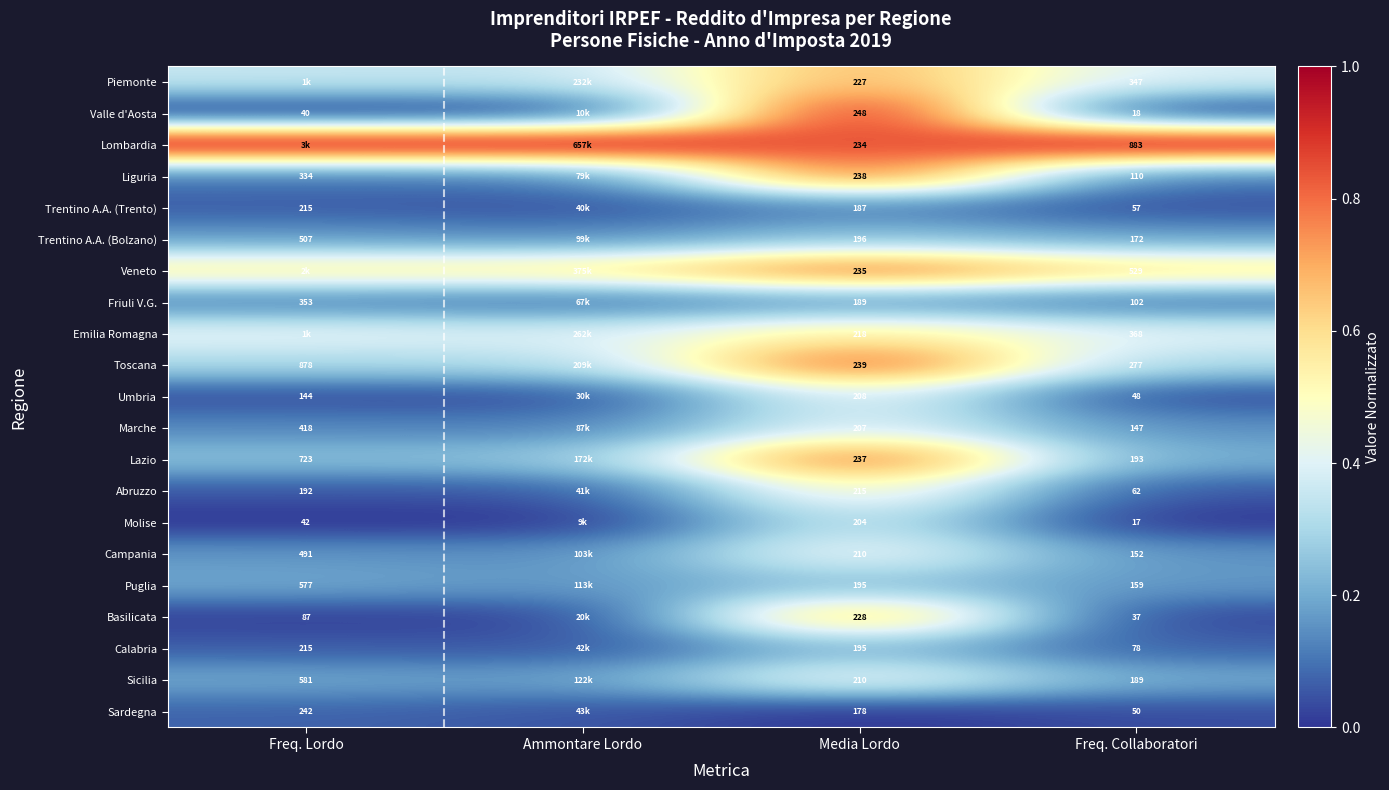

Is the value of Sardegna at Media Lordo greater than the value of Calabria at Media Lordo?

No